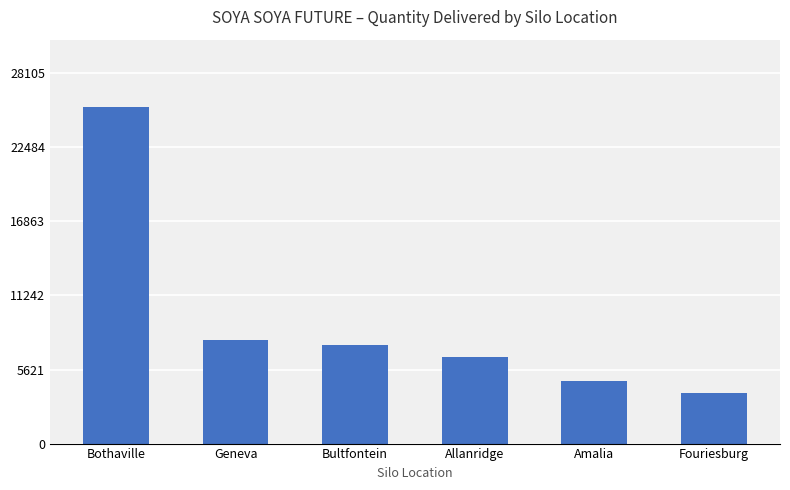

List the labels in order of value, largest first.

Bothaville, Geneva, Bultfontein, Allanridge, Amalia, Fouriesburg